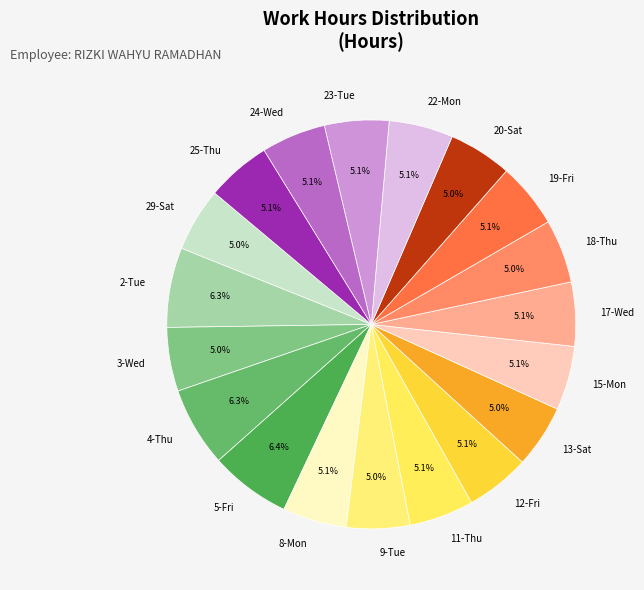

Does 17-Wed represent more than half of the total?

No